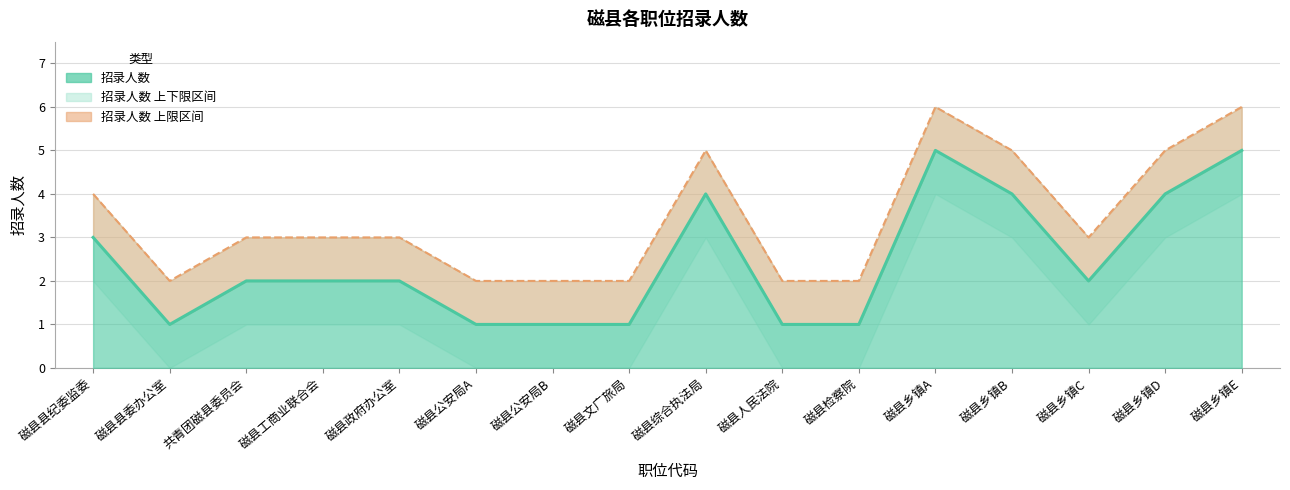

What is the maximum value shown in the chart?

6